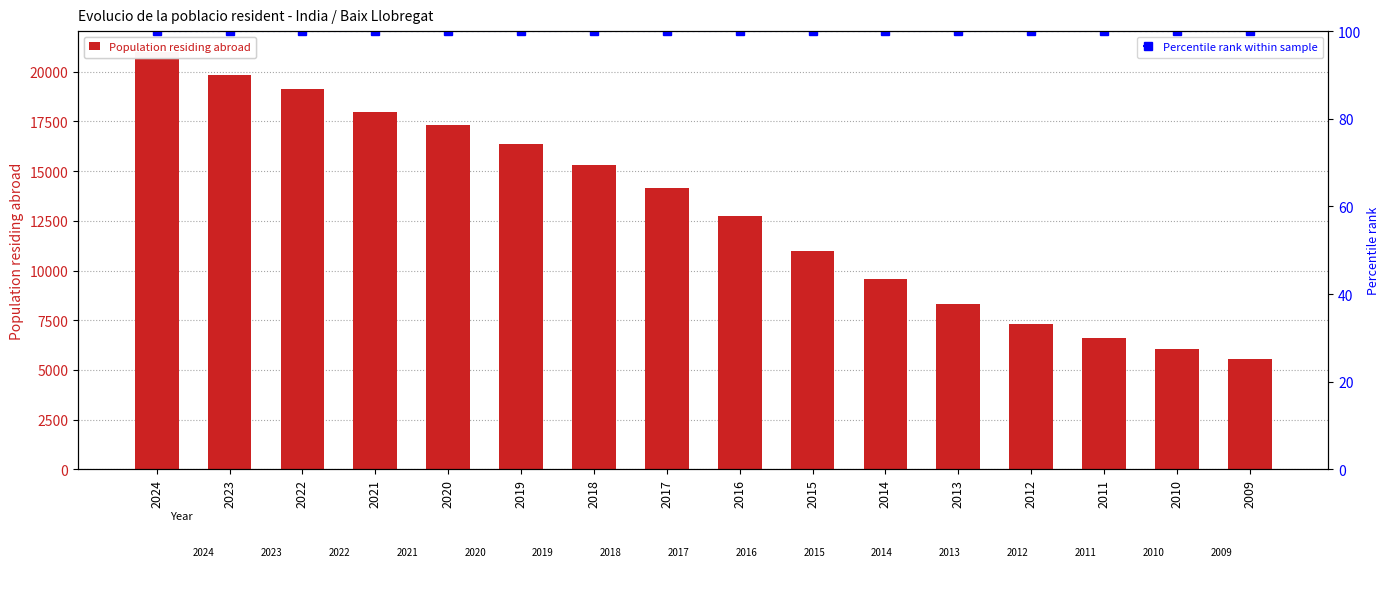

At how many categories does at least one series exceed 4009?

16